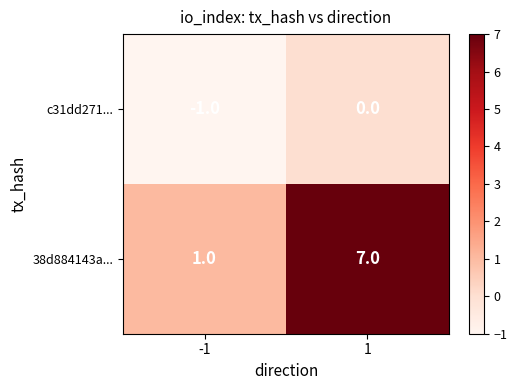

Is the value of c31dd271... at 1 greater than the value of 38d884143a... at 1?

No